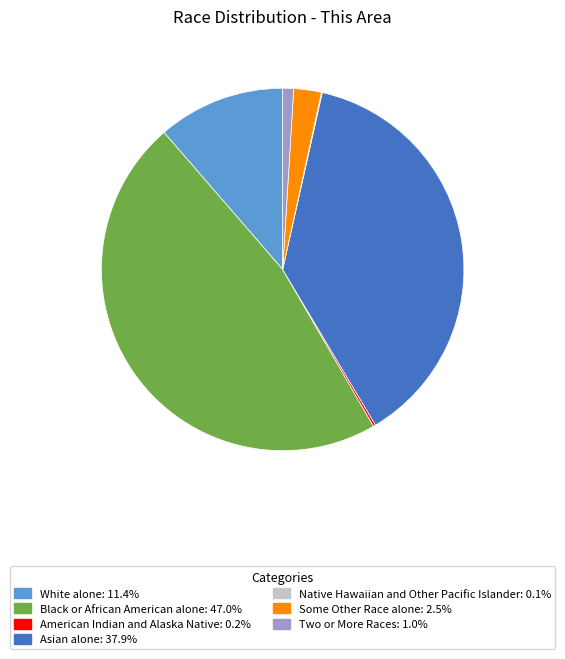

Which slice is the largest?

Black or African American alone